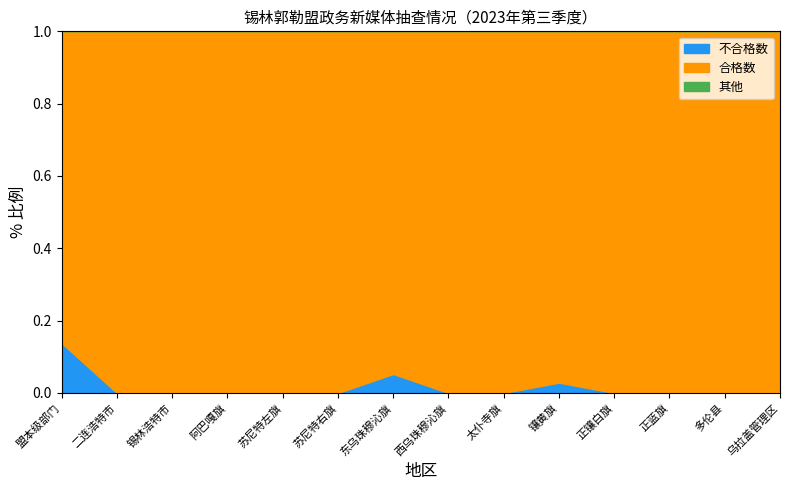

Reading right to left, transcribe all the data shown in this chart.

各级单位抽查数: 乌拉盖管理区=29	多伦县=42	正蓝旗=41	正镶白旗=36	镶黄旗=35	太仆寺旗=40	西乌珠穆沁旗=46	东乌珠穆沁旗=38	苏尼特右旗=40	苏尼特左旗=36	阿巴嘎旗=32	锡林浩特市=48	二连浩特市=37	盟本级部门=58
不合格数: 乌拉盖管理区=0	多伦县=0	正蓝旗=0	正镶白旗=0	镶黄旗=1	太仆寺旗=0	西乌珠穆沁旗=0	东乌珠穆沁旗=2	苏尼特右旗=0	苏尼特左旗=0	阿巴嘎旗=0	锡林浩特市=0	二连浩特市=0	盟本级部门=8